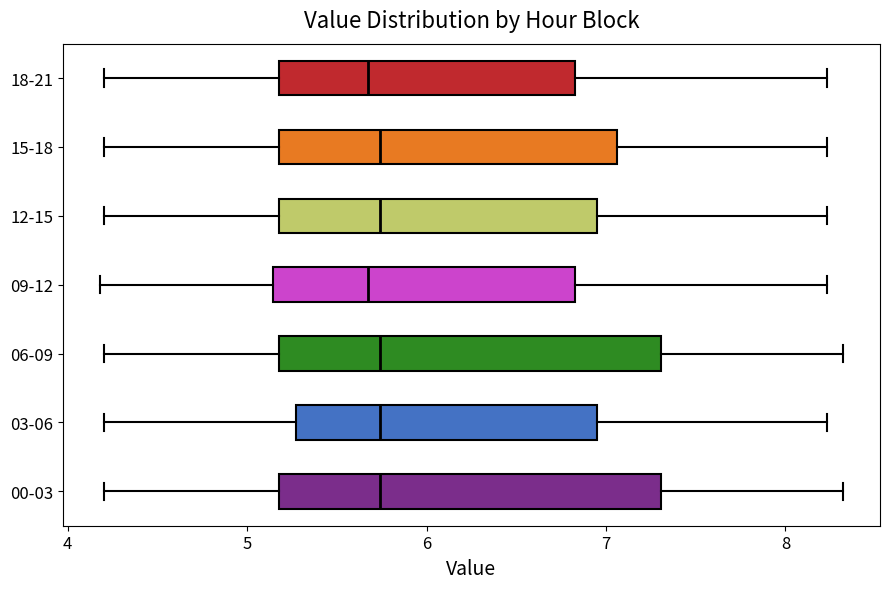

Where does the right whisker of the box for 12-15 end on the x-axis? The values are not printed on the chart, so give them approximately, as read against the axis.

8.2